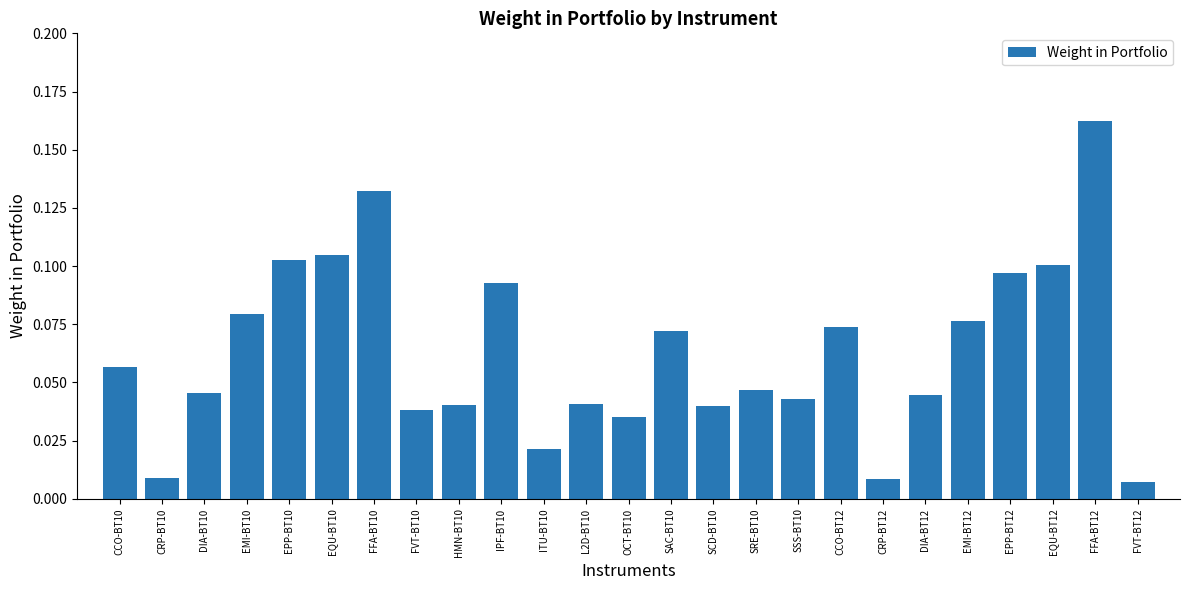

Which has a higher value, CCO-BT12 or SRE-BT10?

CCO-BT12